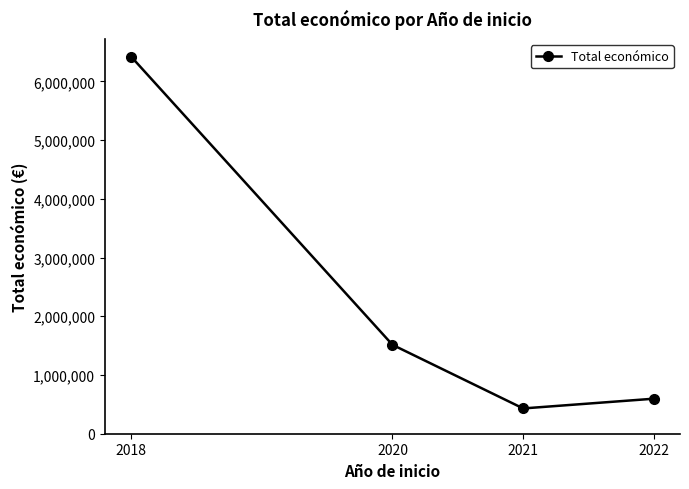

What is the change in value from 2021 to 2022?

+165957